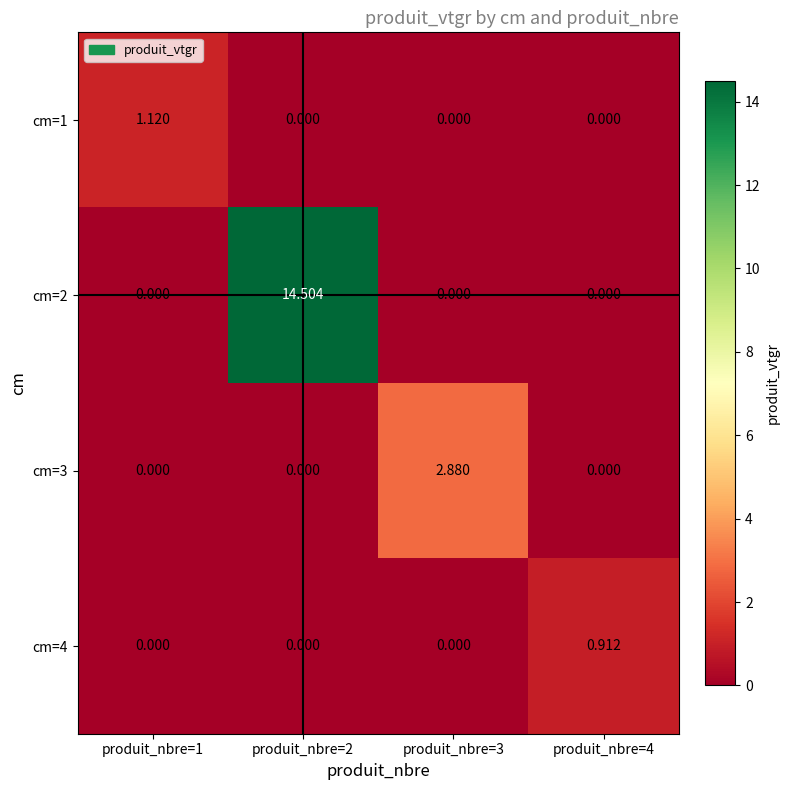

How many positive values does the cm=1 series have?

1